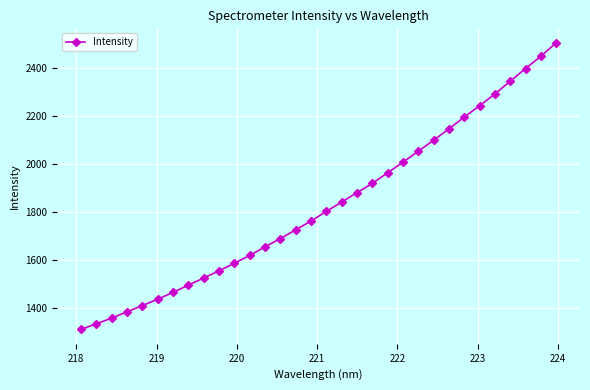

What is the greatest value displayed?

2505.1